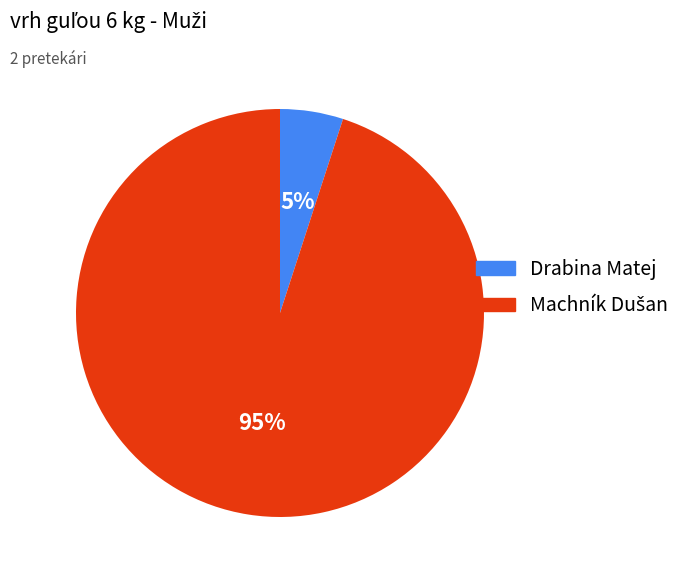

Does Drabina Matej account for over 50% of the chart?

No